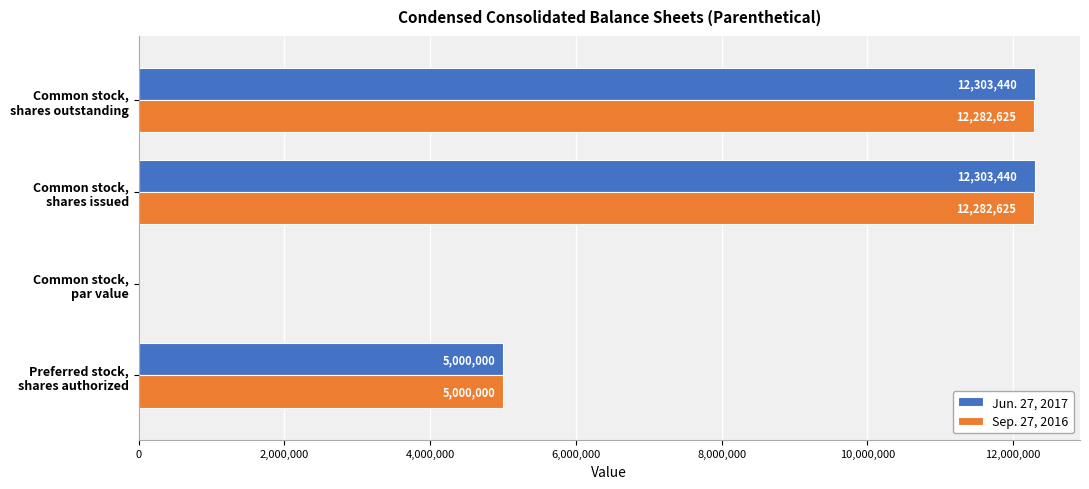

Which series has the largest total across all categories?

Jun. 27, 2017